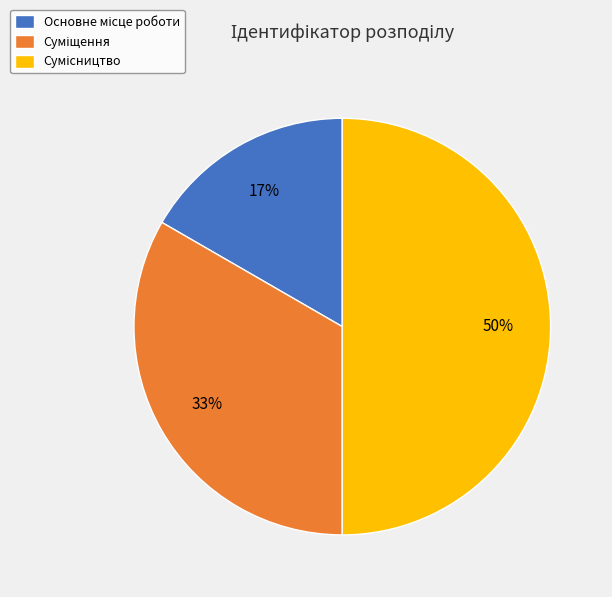

To the nearest percent, what is the difference between the largest and smallest slice percentages?

33%